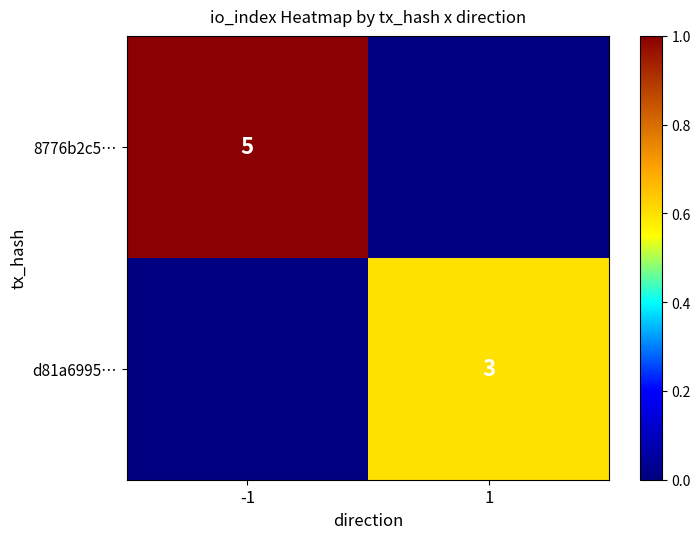

Count the number of categories in the chart.

2